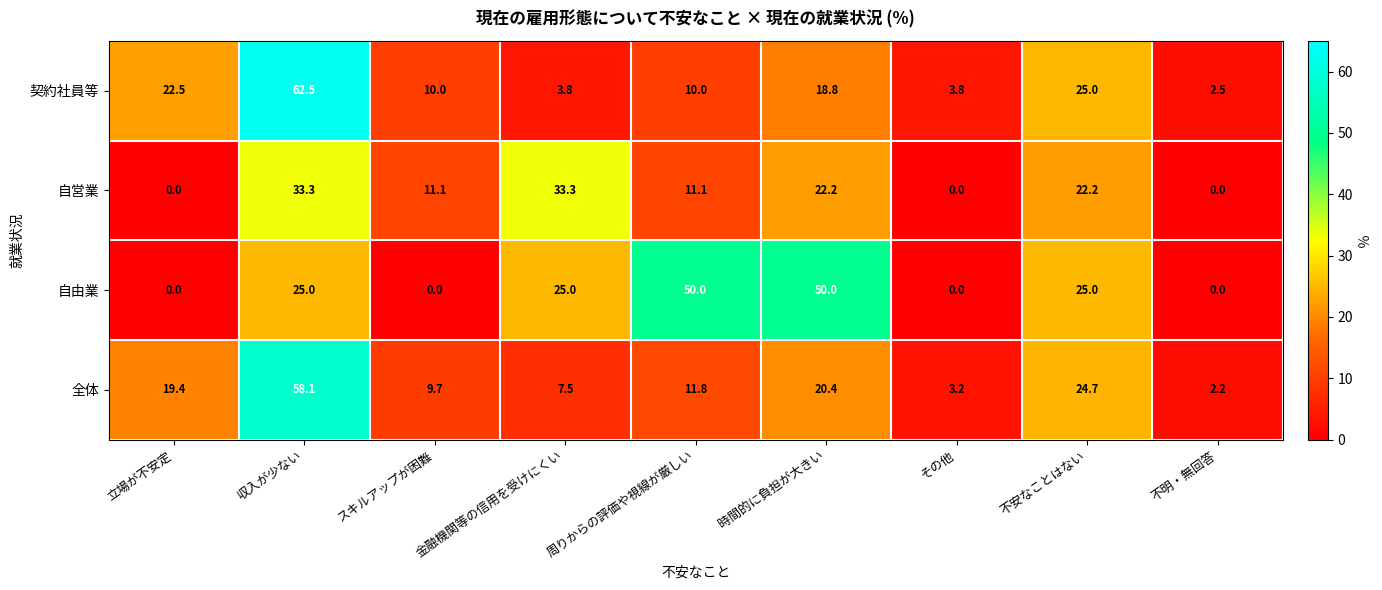

Which series changed the most between 不安なことはない and 不明・無回答?

自由業